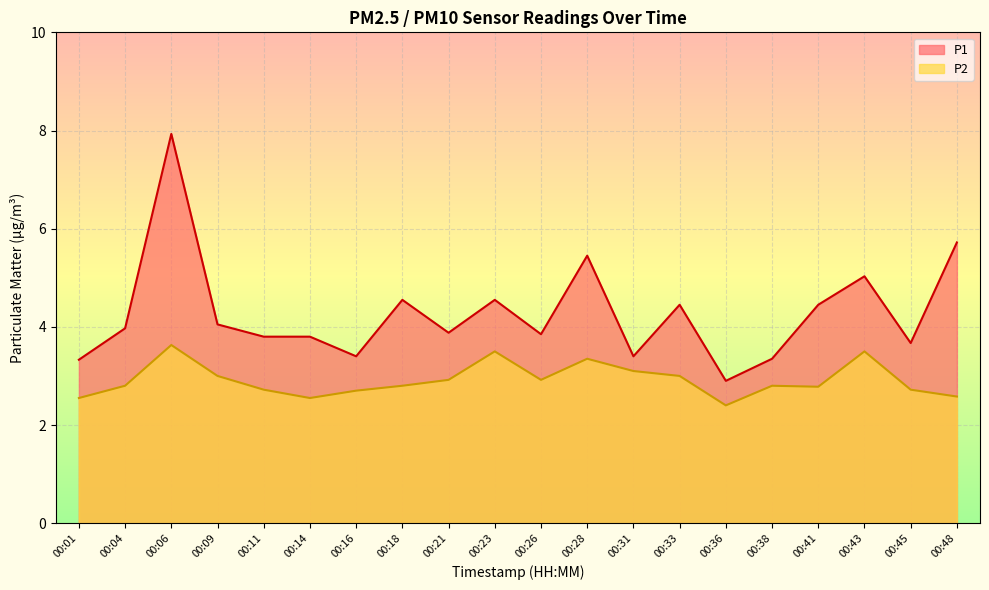

Reading right to left, list all the values displayed in this chart.

P1: 5.7	3.7	5.0	4.5	3.4	2.9	4.5	3.4	5.5	3.9	4.5	3.9	4.5	3.4	3.8	3.8	4.0	7.9	4.0	3.3
P2: 2.6	2.7	3.5	2.8	2.8	2.4	3.0	3.1	3.4	2.9	3.5	2.9	2.8	2.7	2.5	2.7	3.0	3.6	2.8	2.5